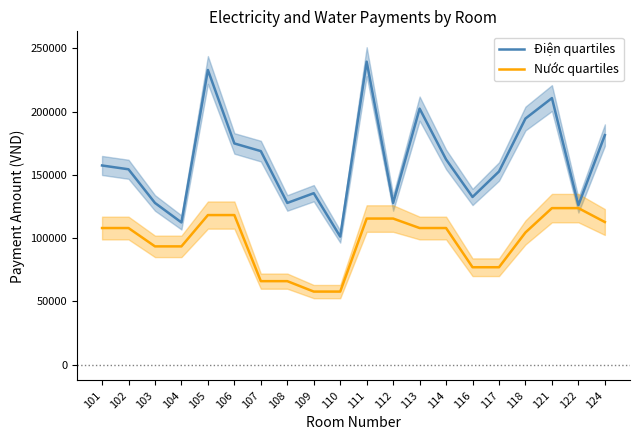

Where is the first local maximum for Điện quartiles?

105